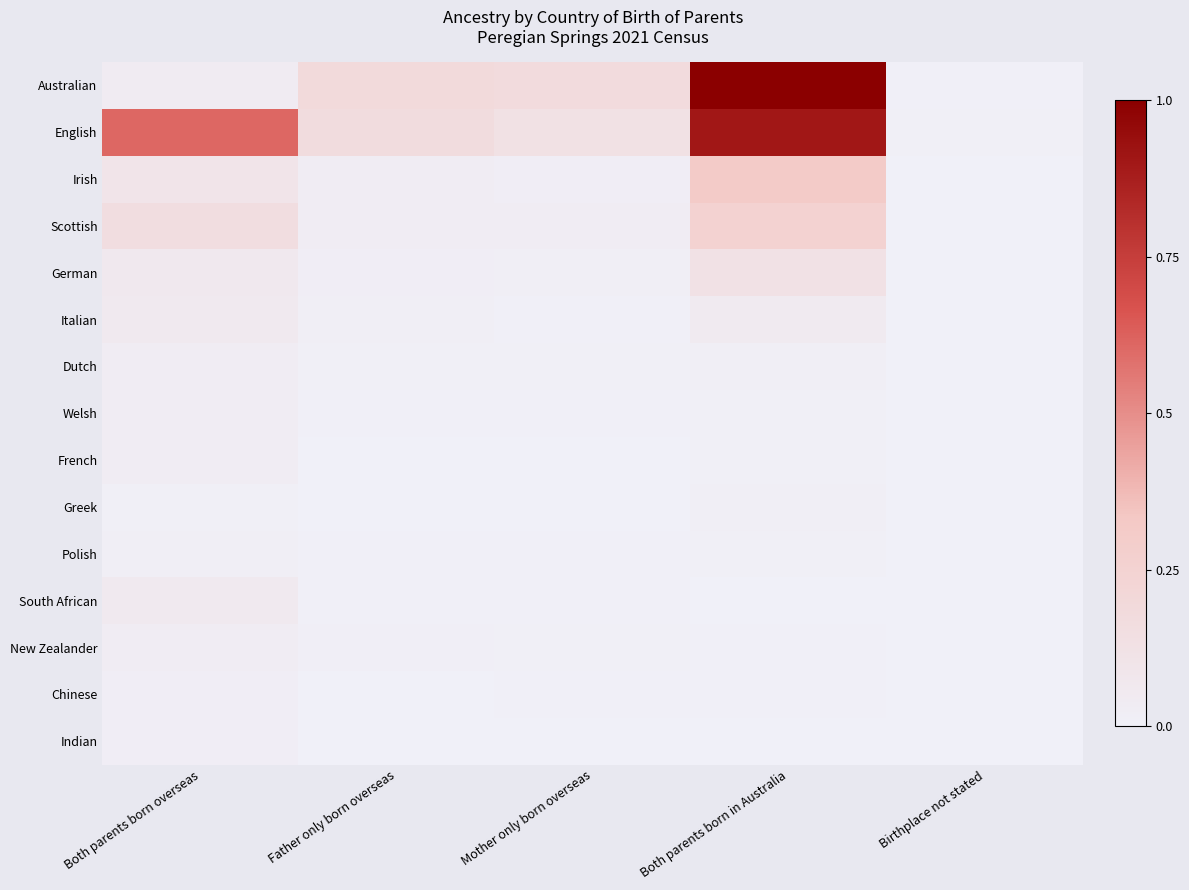

Reading left to right, list all the values displayed in this chart.

Australian: Both parents born overseas=0.0	Father only born overseas=0.2	Mother only born overseas=0.2	Both parents born in Australia=1.0	Birthplace not stated=0.0
English: Both parents born overseas=0.6	Father only born overseas=0.2	Mother only born overseas=0.1	Both parents born in Australia=0.9	Birthplace not stated=0.0
Irish: Both parents born overseas=0.1	Father only born overseas=0.0	Mother only born overseas=0.0	Both parents born in Australia=0.3	Birthplace not stated=0.0
Scottish: Both parents born overseas=0.2	Father only born overseas=0.0	Mother only born overseas=0.0	Both parents born in Australia=0.3	Birthplace not stated=0.0
German: Both parents born overseas=0.1	Father only born overseas=0.0	Mother only born overseas=0.0	Both parents born in Australia=0.1	Birthplace not stated=0.0
Italian: Both parents born overseas=0.1	Father only born overseas=0.0	Mother only born overseas=0.0	Both parents born in Australia=0.0	Birthplace not stated=0.0
Dutch: Both parents born overseas=0.0	Father only born overseas=0.0	Mother only born overseas=0.0	Both parents born in Australia=0.0	Birthplace not stated=0.0
Welsh: Both parents born overseas=0.0	Father only born overseas=0.0	Mother only born overseas=0.0	Both parents born in Australia=0.0	Birthplace not stated=0.0
French: Both parents born overseas=0.0	Father only born overseas=0.0	Mother only born overseas=0.0	Both parents born in Australia=0.0	Birthplace not stated=0.0
Greek: Both parents born overseas=0.0	Father only born overseas=0.0	Mother only born overseas=0.0	Both parents born in Australia=0.0	Birthplace not stated=0.0
Polish: Both parents born overseas=0.0	Father only born overseas=0.0	Mother only born overseas=0.0	Both parents born in Australia=0.0	Birthplace not stated=0.0
South African: Both parents born overseas=0.1	Father only born overseas=0.0	Mother only born overseas=0.0	Both parents born in Australia=0.0	Birthplace not stated=0.0
New Zealander: Both parents born overseas=0.0	Father only born overseas=0.0	Mother only born overseas=0.0	Both parents born in Australia=0.0	Birthplace not stated=0.0
Chinese: Both parents born overseas=0.0	Father only born overseas=0.0	Mother only born overseas=0.0	Both parents born in Australia=0.0	Birthplace not stated=0.0
Indian: Both parents born overseas=0.0	Father only born overseas=0.0	Mother only born overseas=0.0	Both parents born in Australia=0.0	Birthplace not stated=0.0